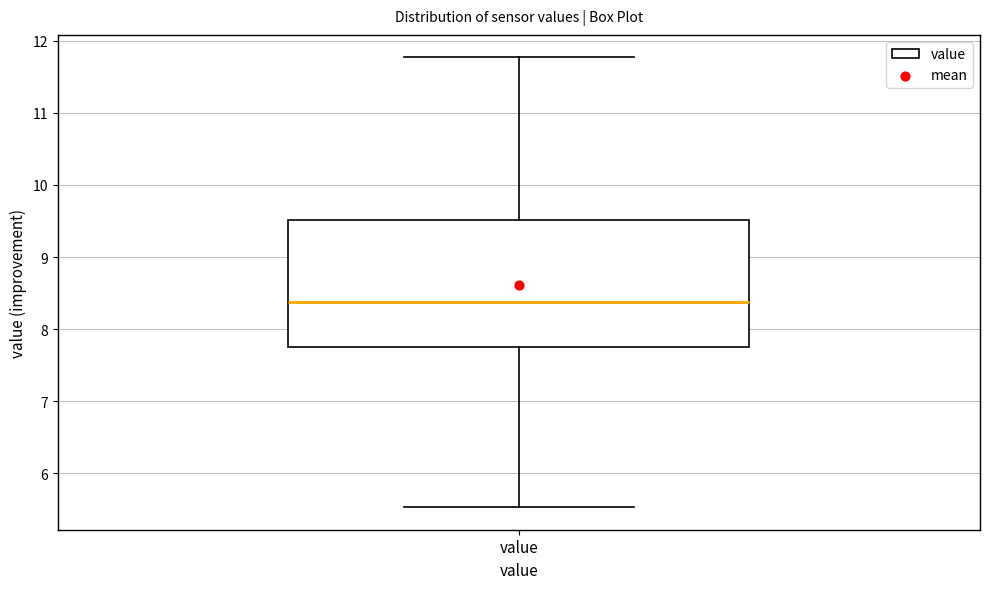

Transcribe this box plot: give where the median line is, the range the box spans, and where the two whiskers end, as read against the y-axis. The values are not printed on the chart, so give them approximately, as read against the axis.

median 8.4, box 7.7 to 9.5, whiskers 5.5 to 11.8